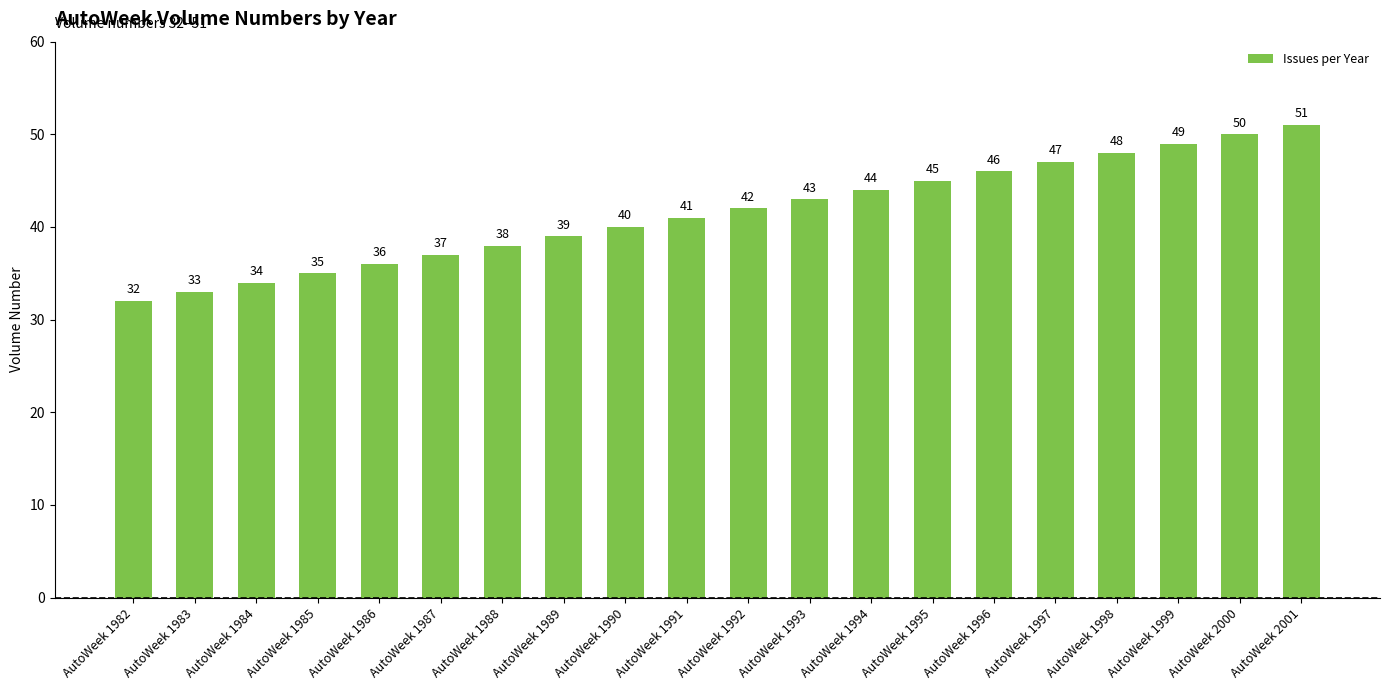

Where is the data nearest to the value 41?

AutoWeek 1991